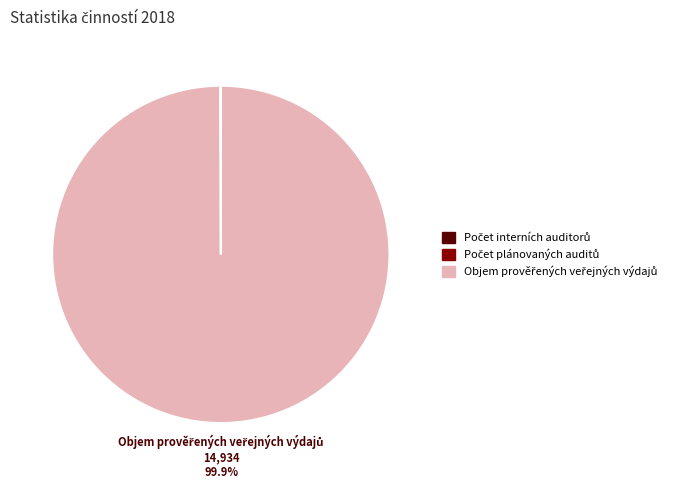

Is there any slice that represents more than half of the pie?

Yes